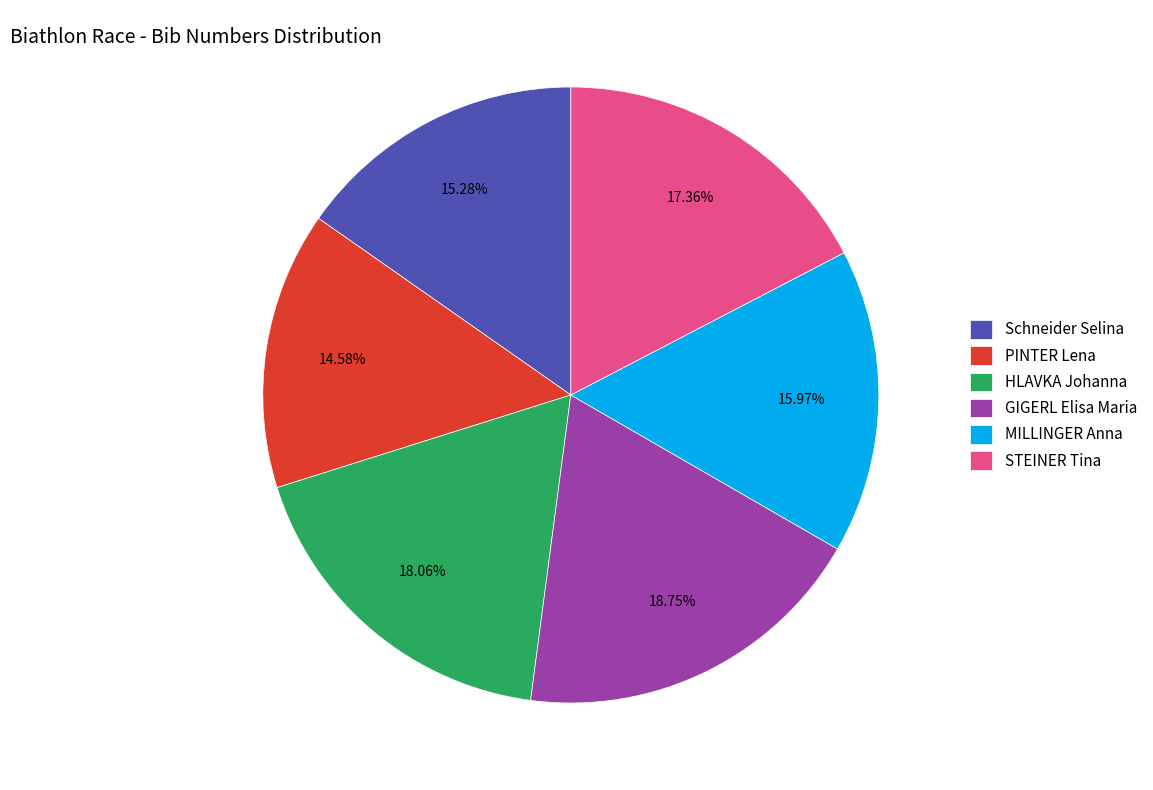

How many segments does this pie chart have?

6